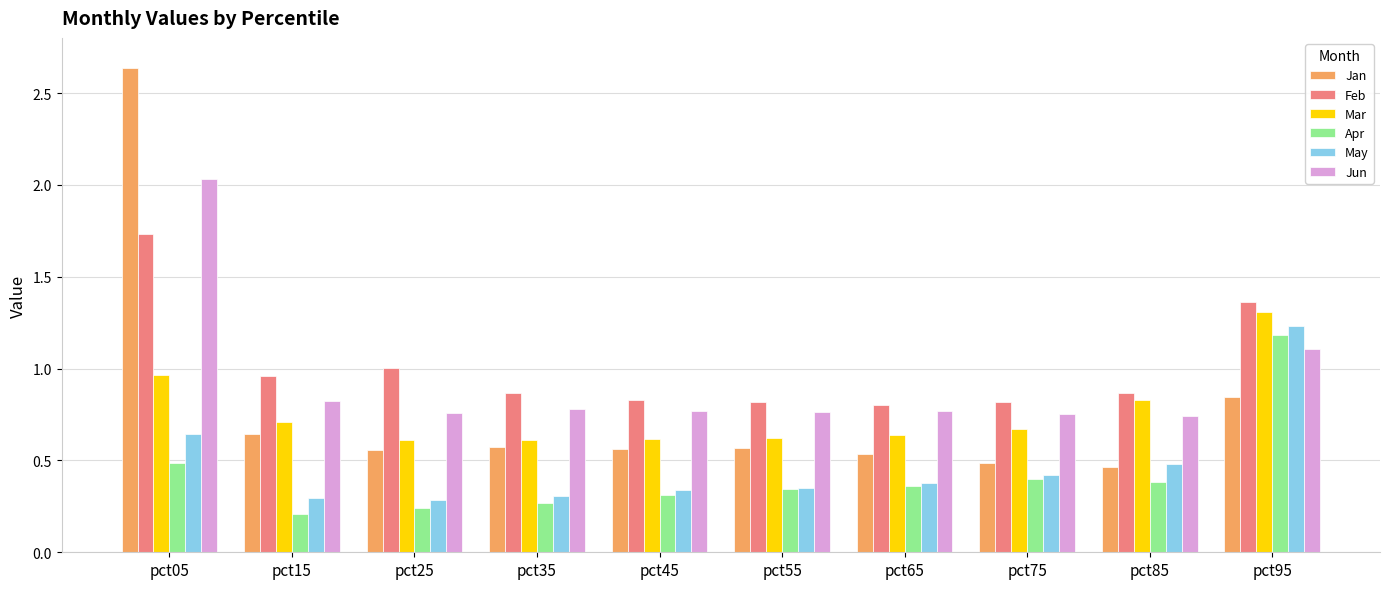

Count the May values in the range 0 to 1.

9